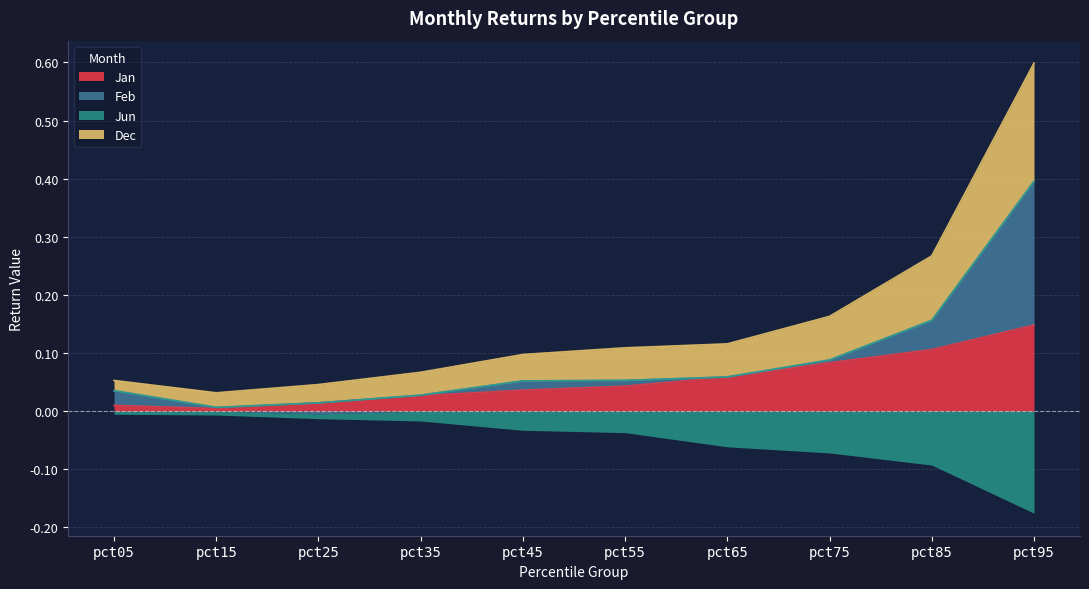

What is the average value of the Dec series?

0.2